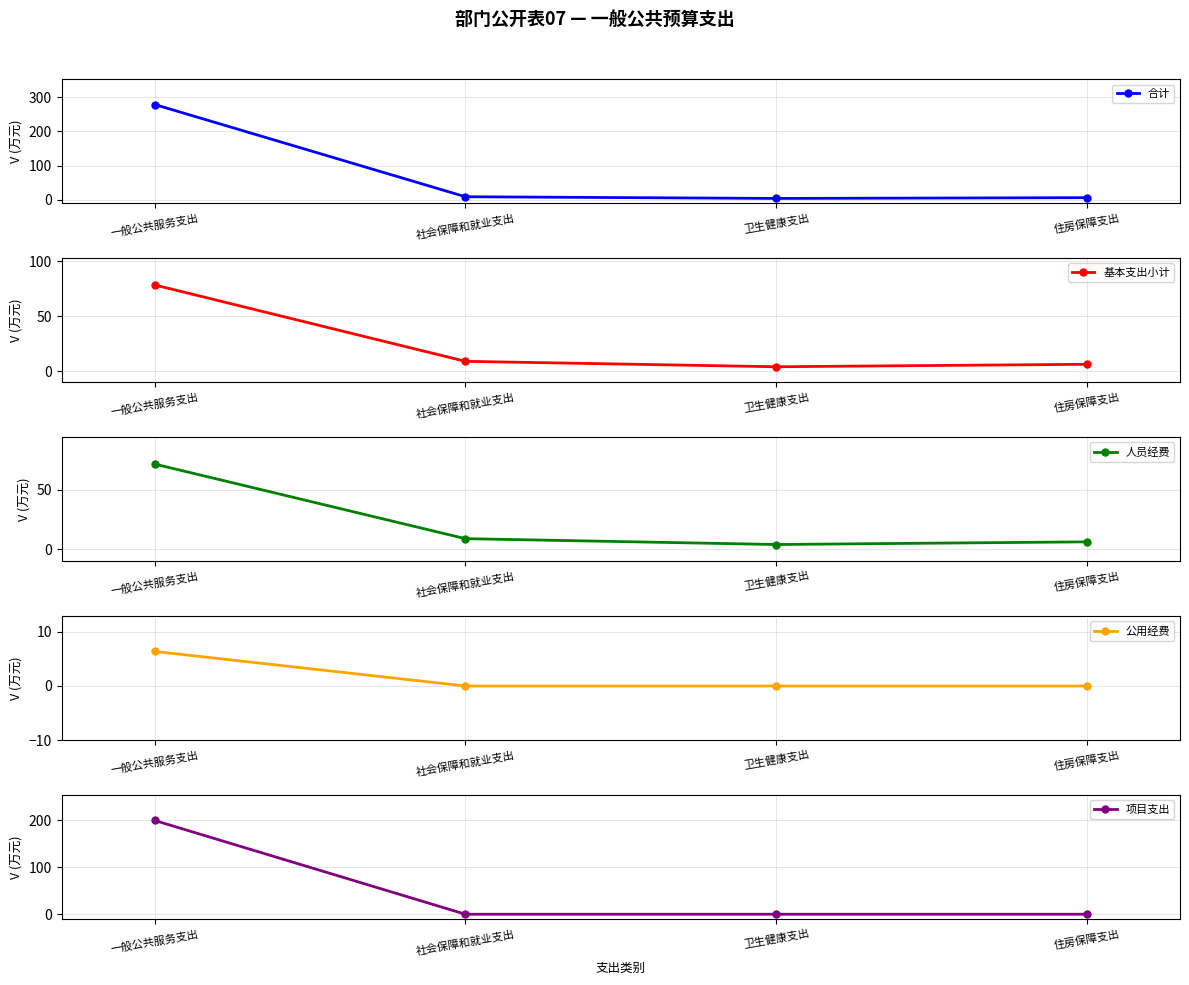

True or false: 基本支出小计 has more than 0 points higher than both neighbors.

False